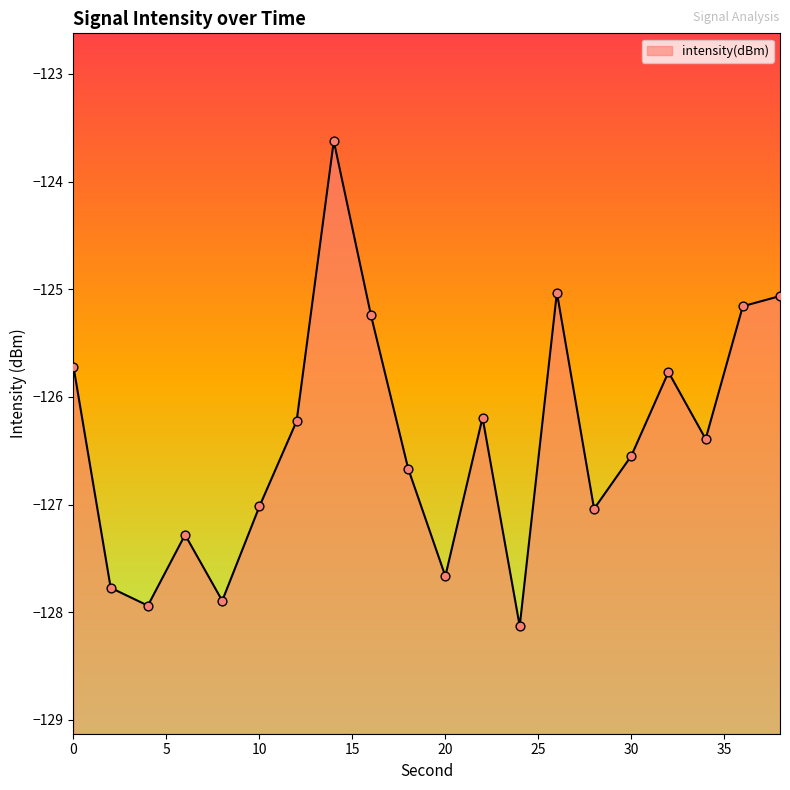

What is the change in value from 14 to 20?

-4.0